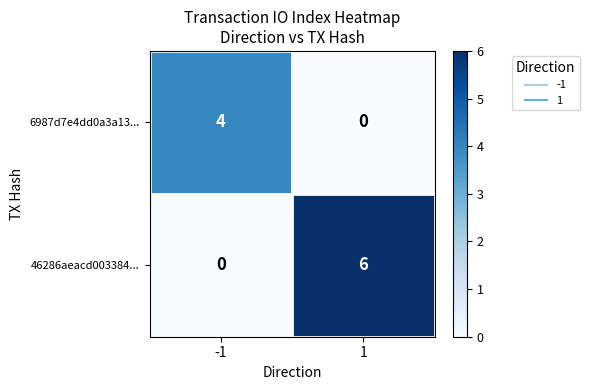

What is the greatest value displayed?

6